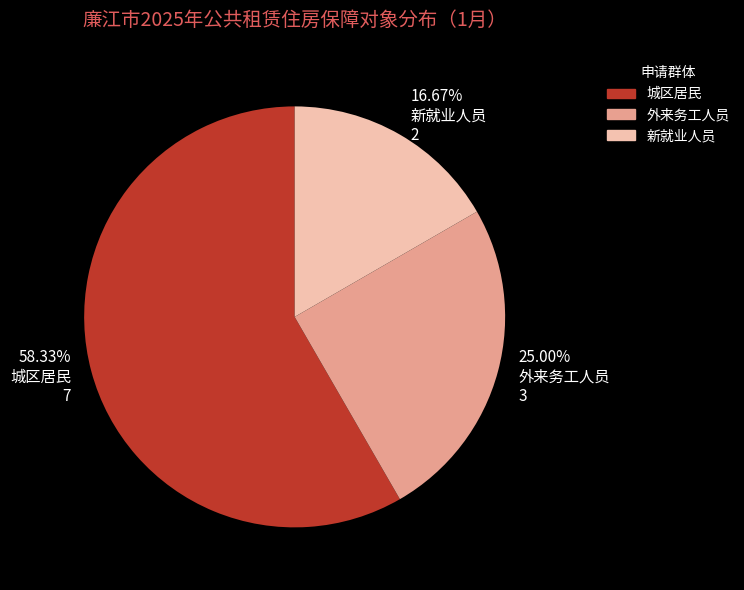

To the nearest percent, what is the difference between the largest and smallest slice percentages?

42%